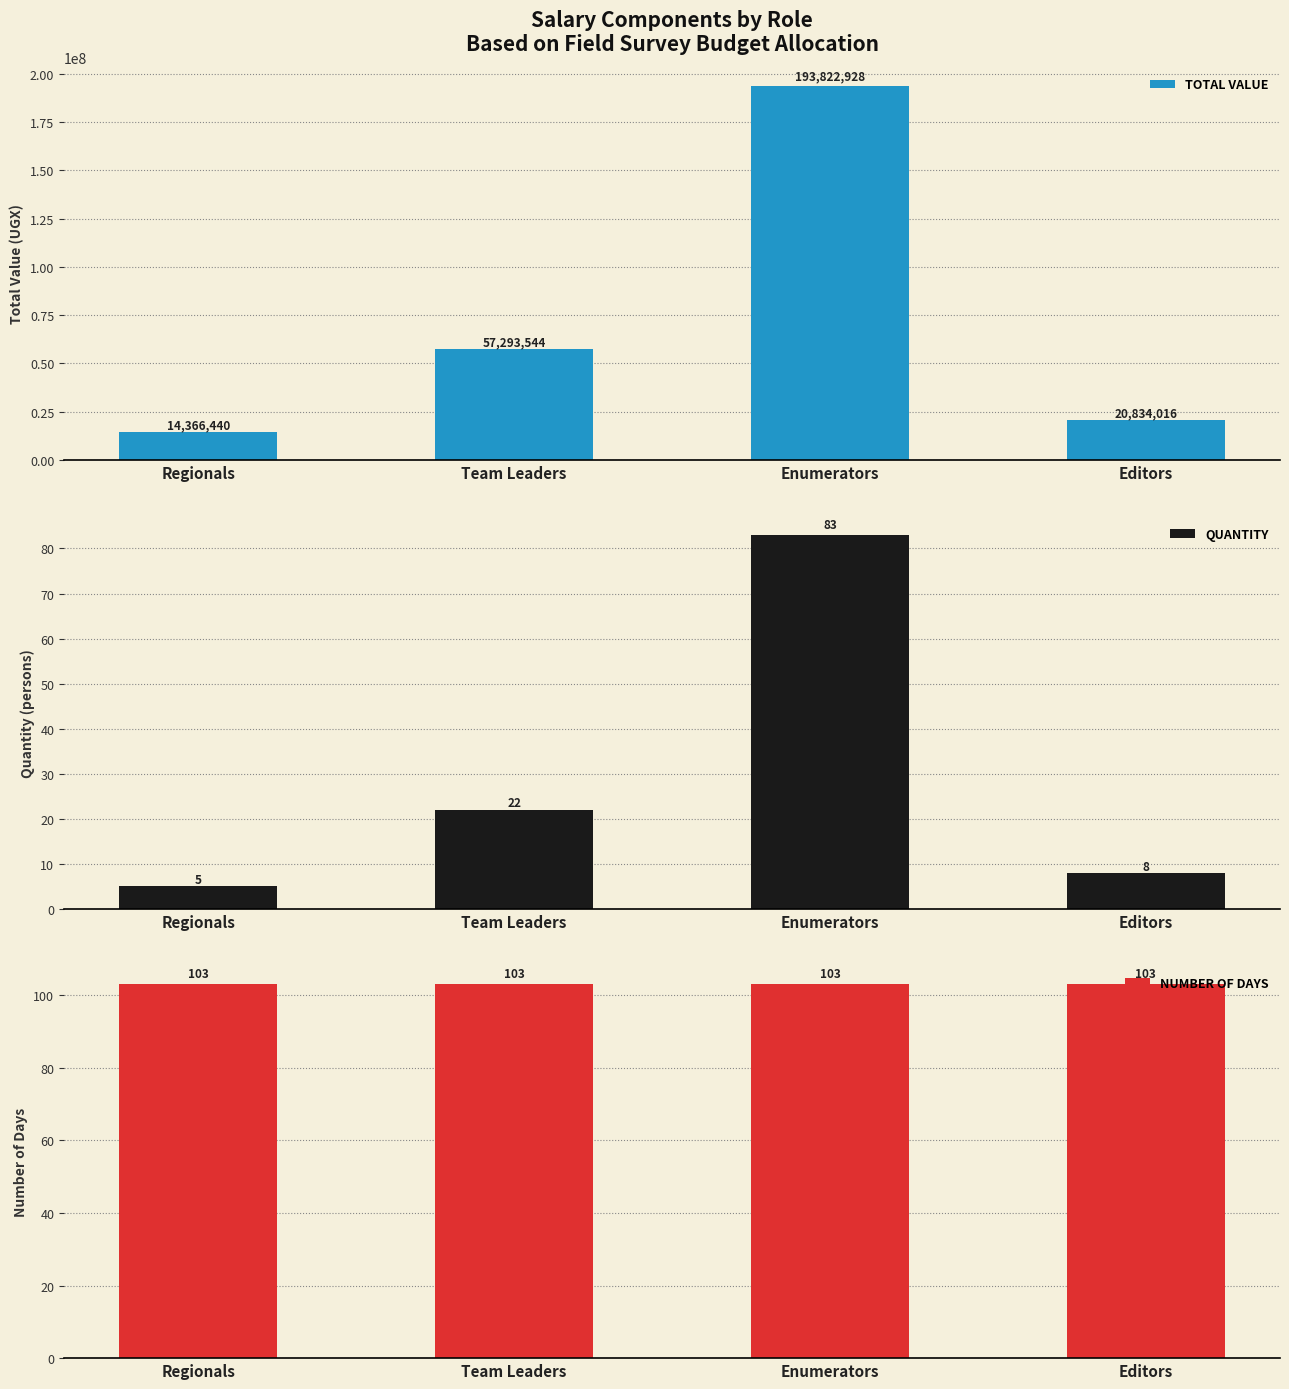

Is the value of QUANTITY at Regionals greater than the value of NUMBER OF DAYS at Editors?

No